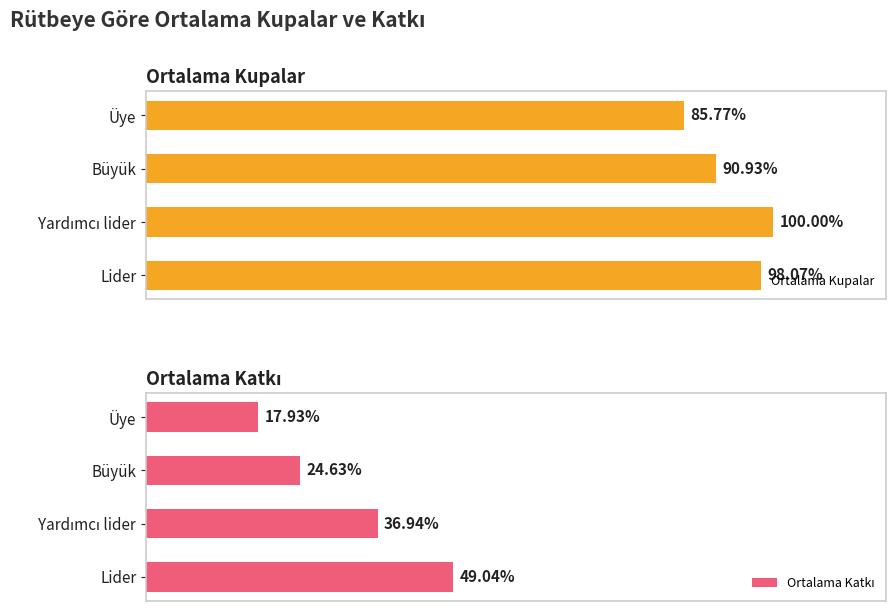

At Lider, list the series in order from largest to smallest.

Ortalama Kupalar, Ortalama Katkı